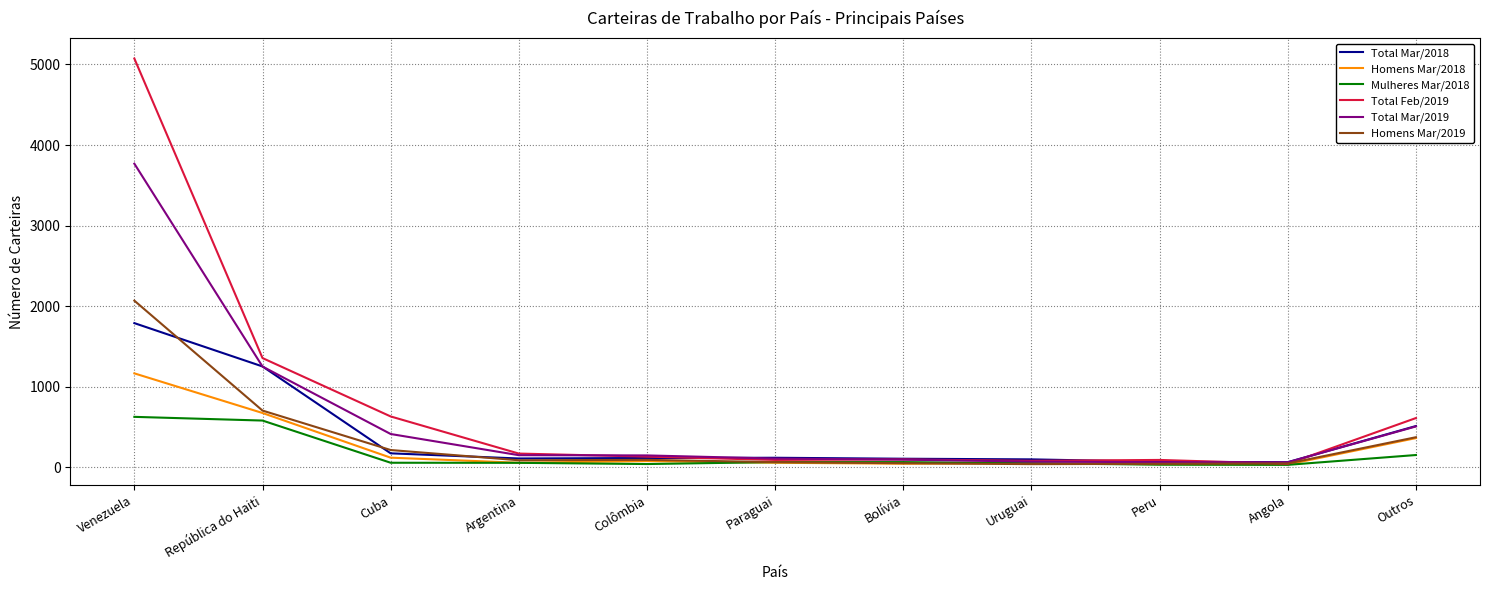

List the series in order of their peak value, lowest first.

Mulheres Mar/2018, Homens Mar/2018, Total Mar/2018, Homens Mar/2019, Total Mar/2019, Total Feb/2019